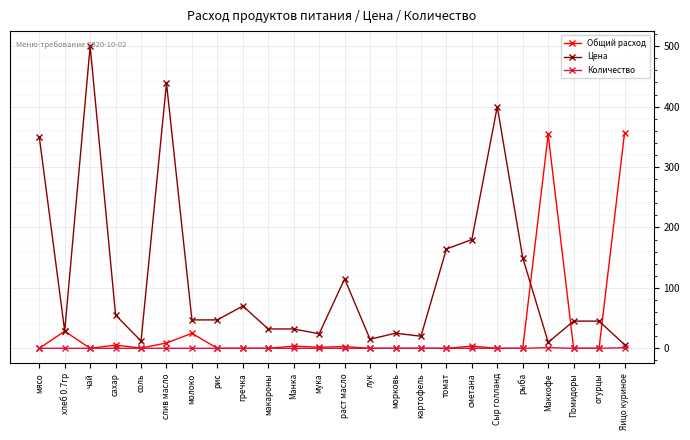

True or false: Цена has a value of 115.0 at раст масло.

True